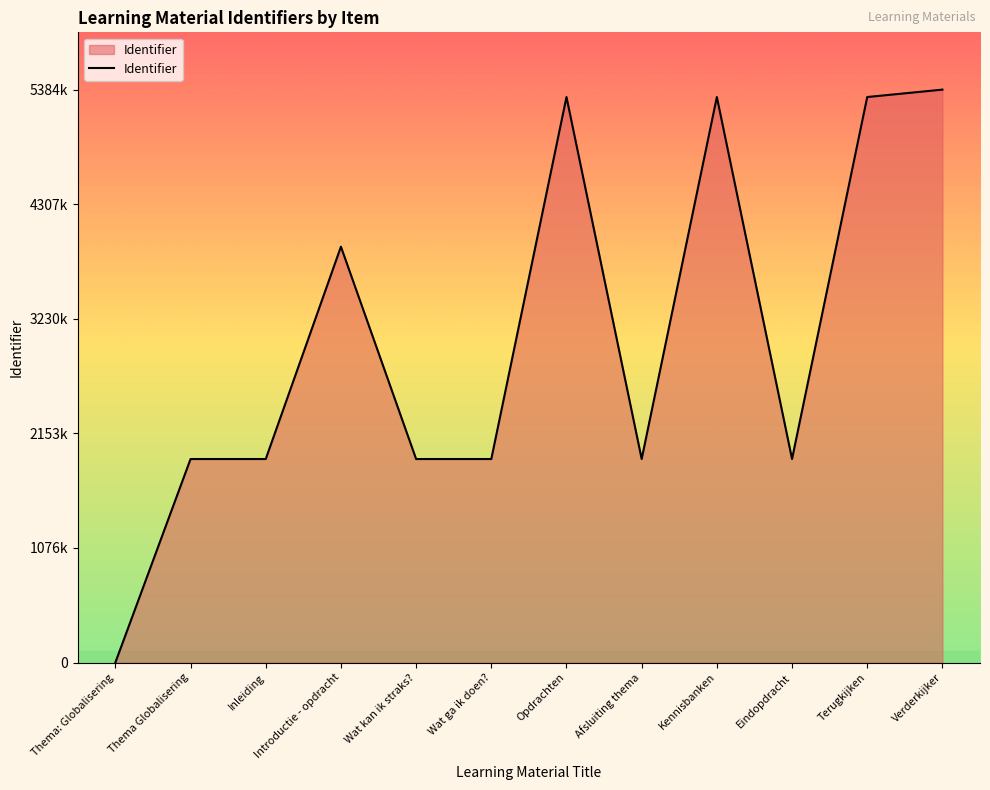

Rank the categories by value from lowest to highest.

Thema: Globalisering, Thema Globalisering, Inleiding, Wat kan ik straks?, Wat ga ik doen?, Afsluiting thema, Eindopdracht, Introductie - opdracht, Opdrachten, Kennisbanken, Terugkijken, Verderkijker